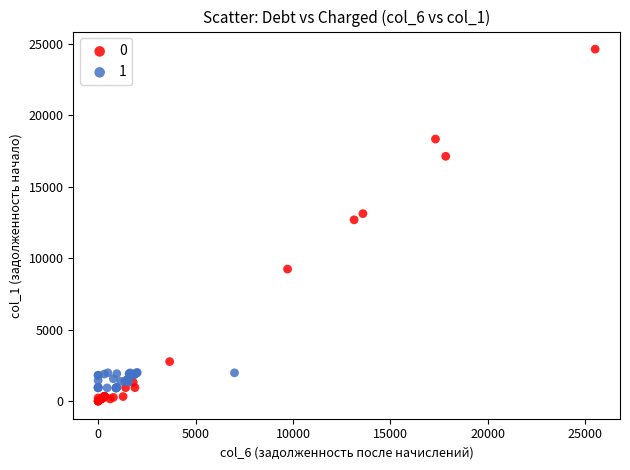

What are all the series names shown in the legend?

0, 1